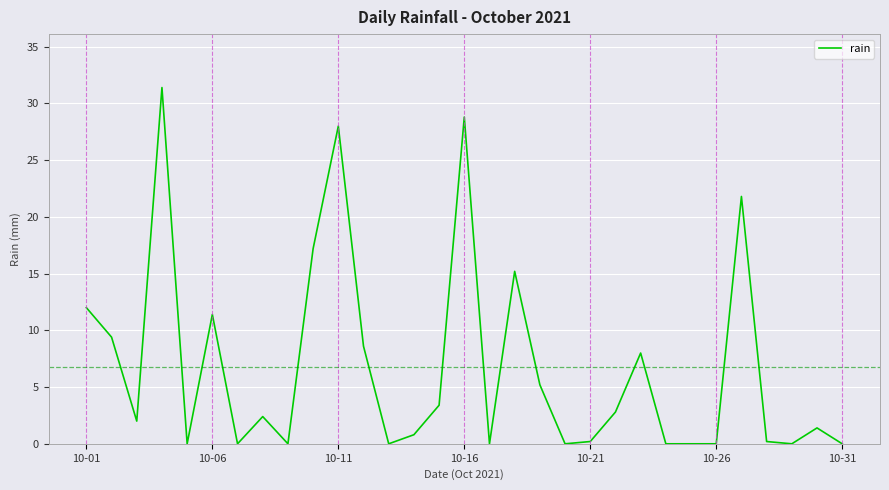

What is the maximum value shown in the chart?

31.4